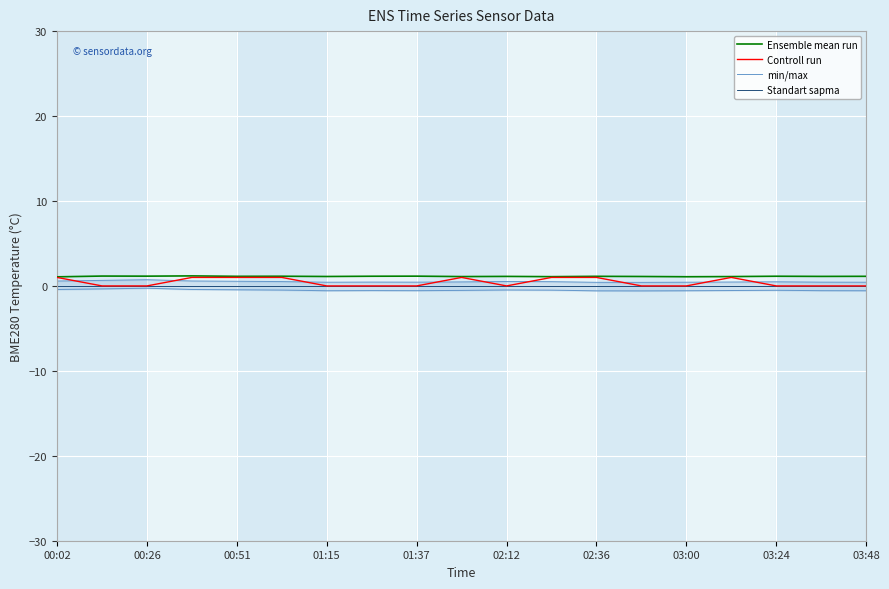

Which series has the largest total across all categories?

Ensemble mean run